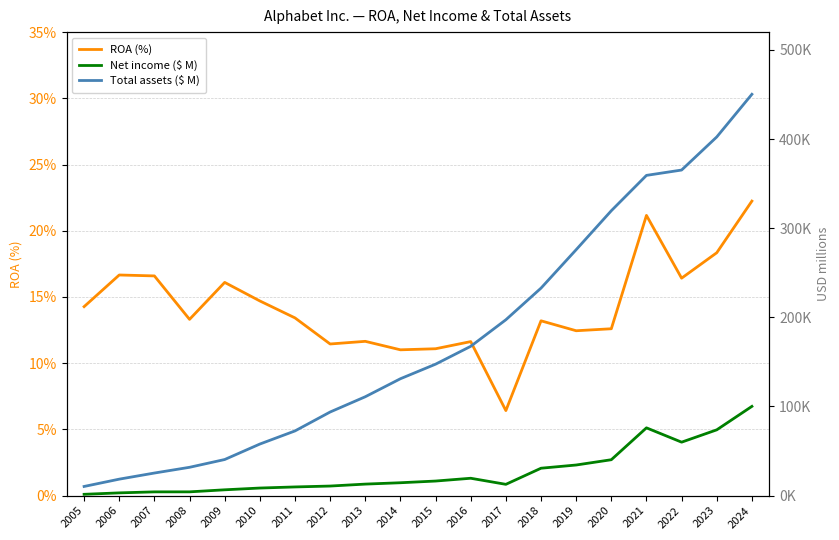

Reading left to right, transcribe all the data shown in this chart.

ROA (%): 2005=14.3	2006=16.7	2007=16.6	2008=13.3	2009=16.1	2010=14.7	2011=13.4	2012=11.5	2013=11.7	2014=11.0	2015=11.1	2016=11.6	2017=6.4	2018=13.2	2019=12.4	2020=12.6	2021=21.2	2022=16.4	2023=18.3	2024=22.2
Net income ($ M): 2005=1465.0	2006=3077.0	2007=4204.0	2008=4227.0	2009=6520.0	2010=8505.0	2011=9737.0	2012=10737.0	2013=12920.0	2014=14444.0	2015=16348.0	2016=19478.0	2017=12662.0	2018=30736.0	2019=34343.0	2020=40269.0	2021=76033.0	2022=59972.0	2023=73795.0	2024=100118.0
Total assets ($ M): 2005=10272.0	2006=18473.0	2007=25336.0	2008=31768.0	2009=40497.0	2010=57851.0	2011=72574.0	2012=93798.0	2013=110920.0	2014=131133.0	2015=147461.0	2016=167497.0	2017=197295.0	2018=232792.0	2019=275909.0	2020=319616.0	2021=359268.0	2022=365264.0	2023=402392.0	2024=450256.0